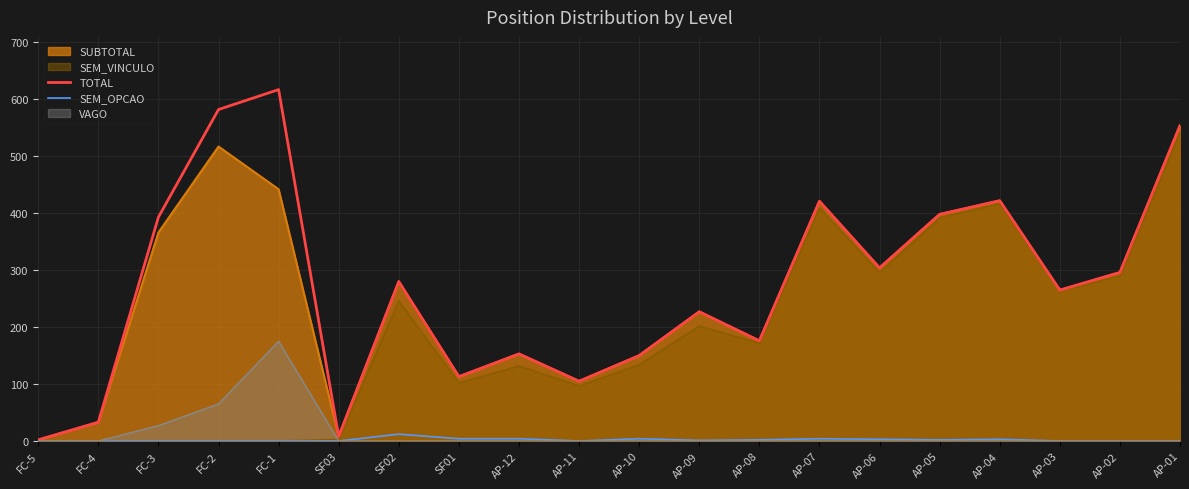

Which series changed the most between SF02 and AP-01?

SEM_VINCULO